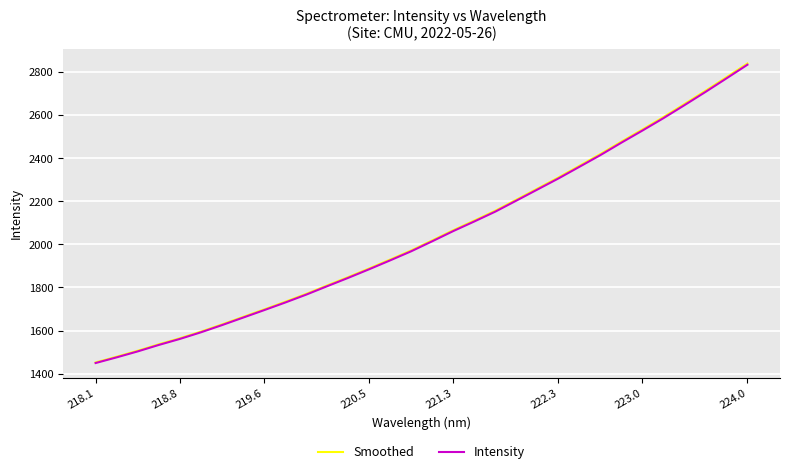

What is the minimum value shown in the chart?

1449.2